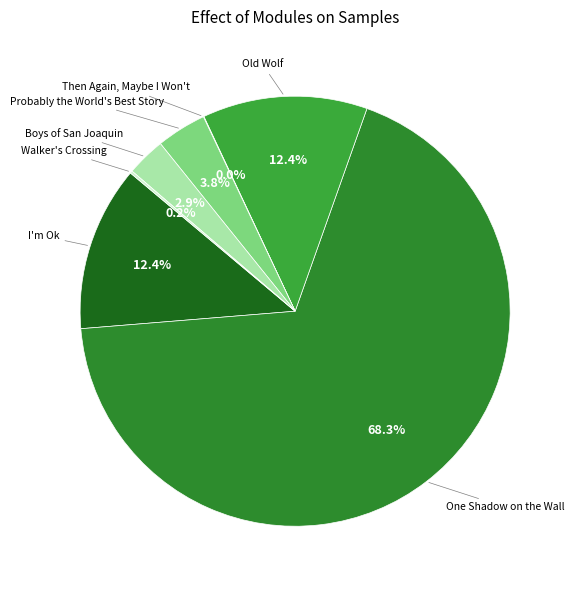

How many slices are in this pie chart?

7